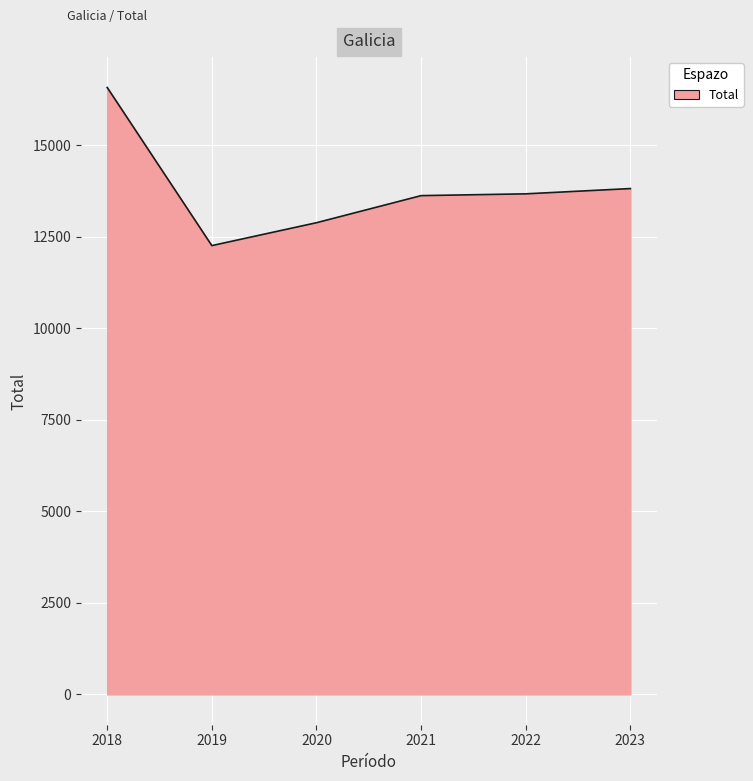

What is the maximum value shown in the chart?

16579